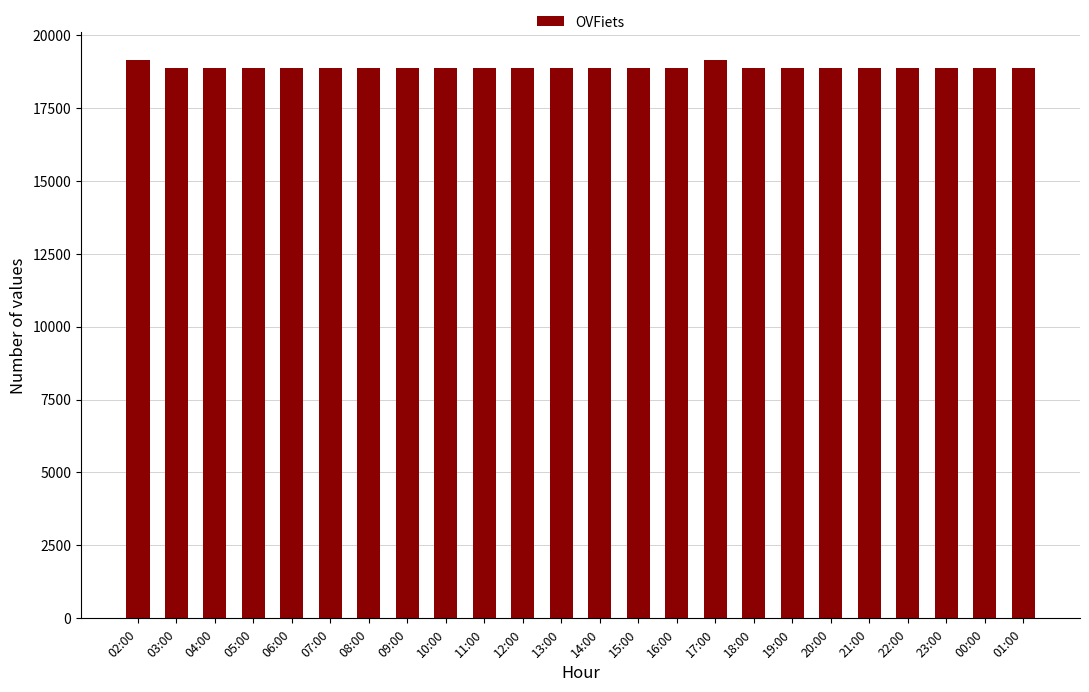

The value at 01:00 is 8411. True or false?

False